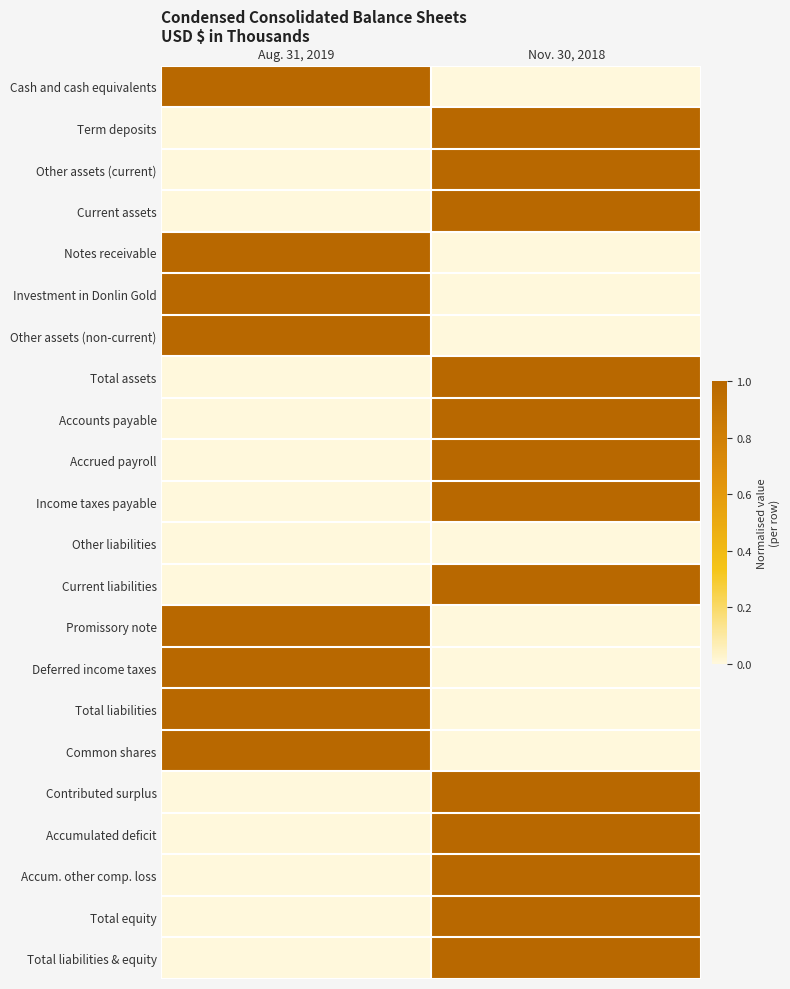

At how many categories does at least one series exceed 0?

2